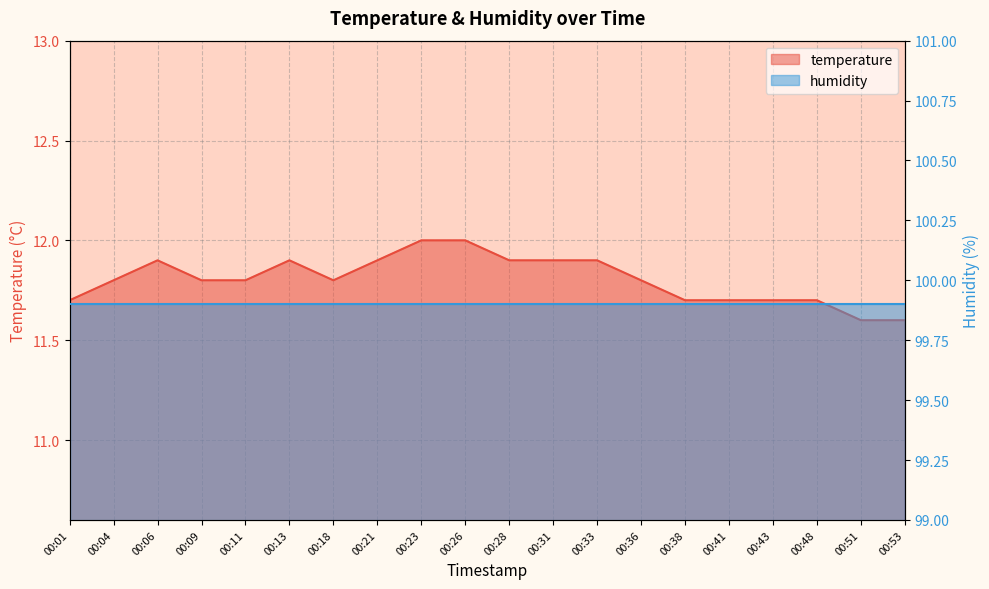

List the labels in order of value, largest first.

00:23, 00:26, 00:06, 00:13, 00:21, 00:28, 00:31, 00:33, 00:04, 00:09, 00:11, 00:18, 00:36, 00:01, 00:38, 00:41, 00:43, 00:48, 00:51, 00:53